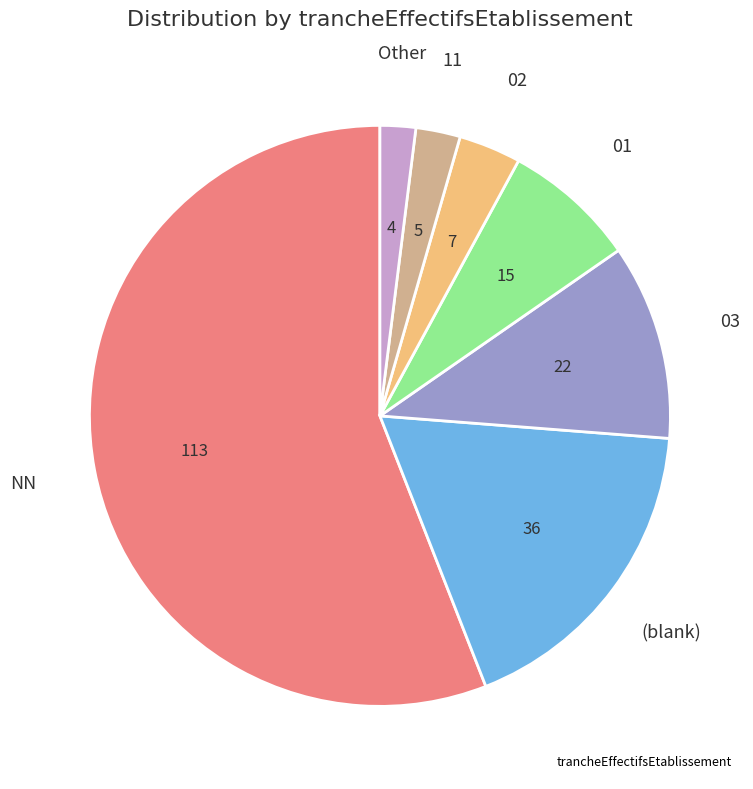

Is there any slice that represents more than half of the pie?

Yes